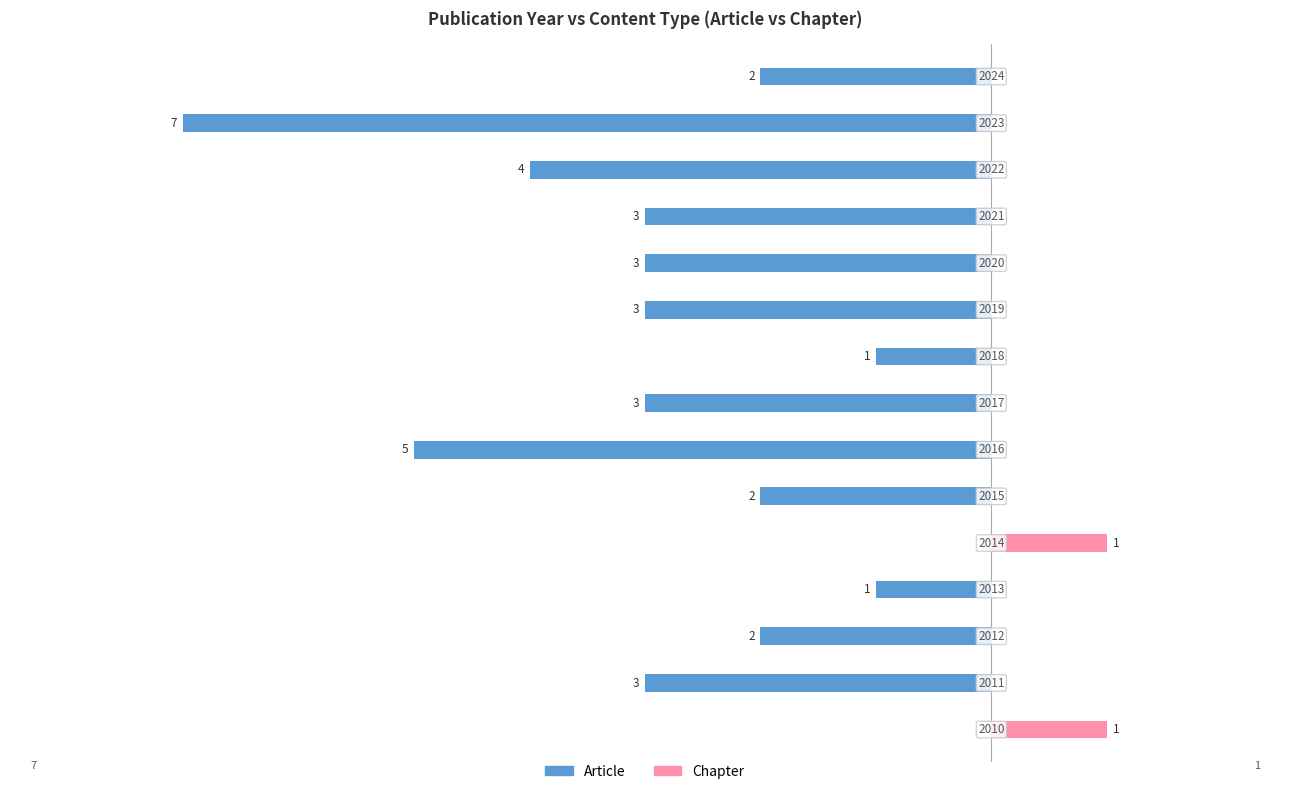

How many values in Article are below zero?

13